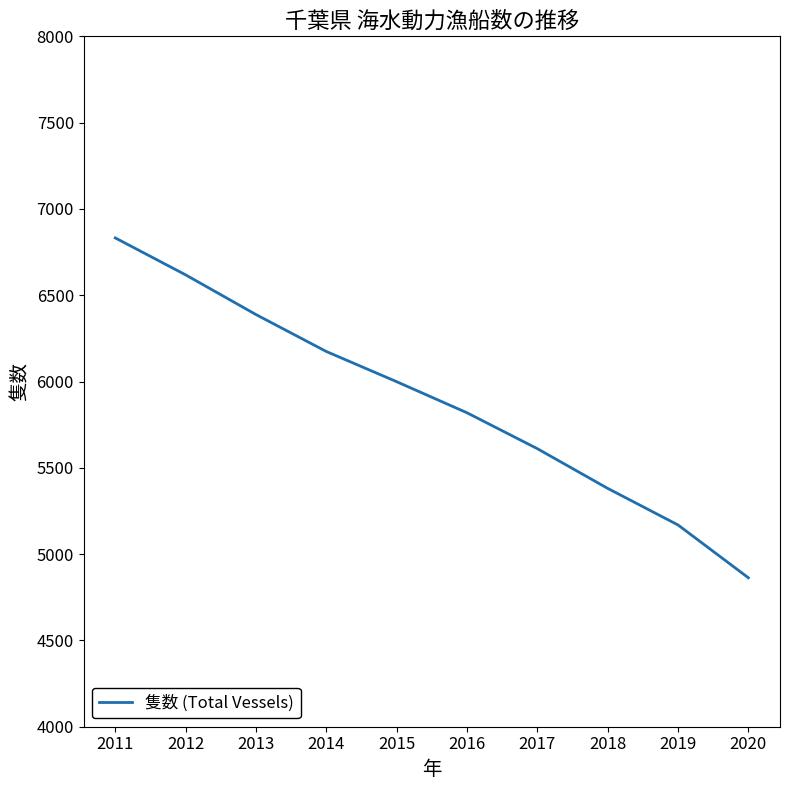

Count the number of categories in the chart.

10